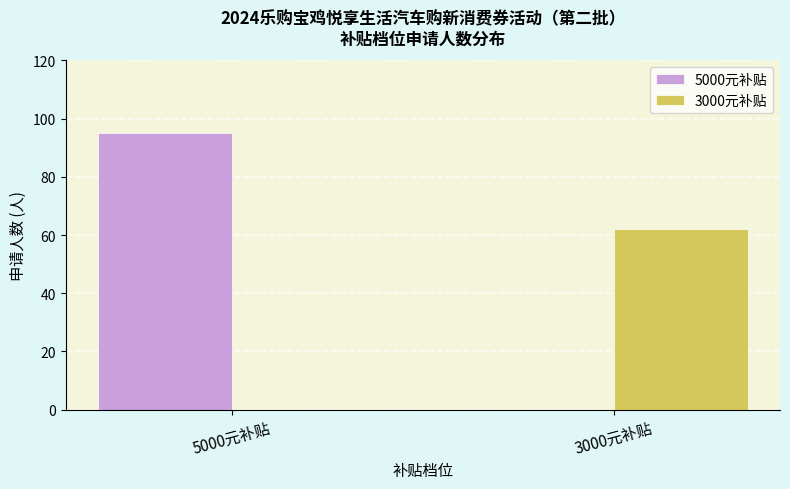

True or false: 5000元补贴 has a value of 0 at 3000元补贴.

True